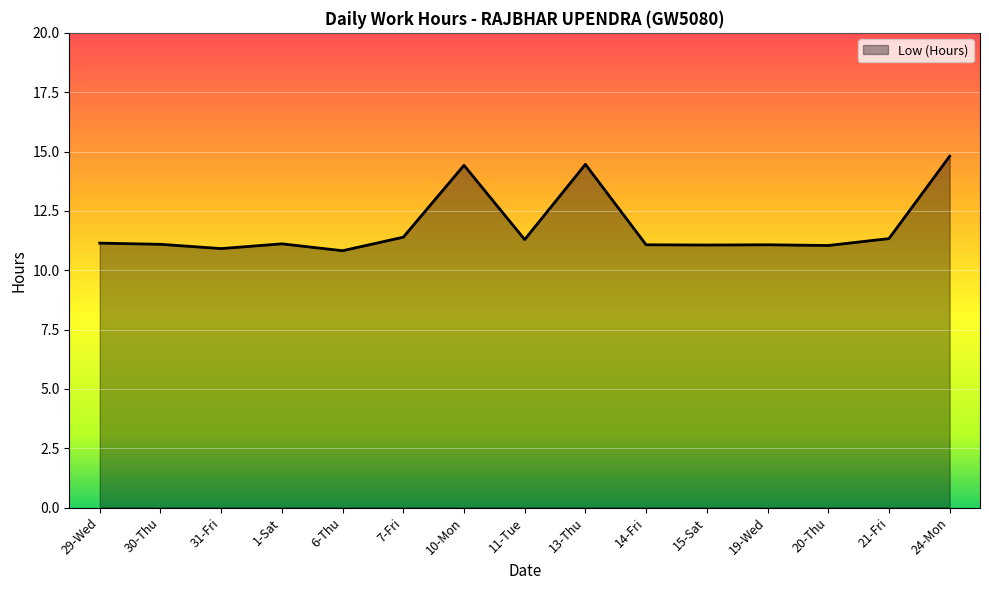

Approximately how many times larger is the value at 6-Thu compared to 10-Mon?

0.8